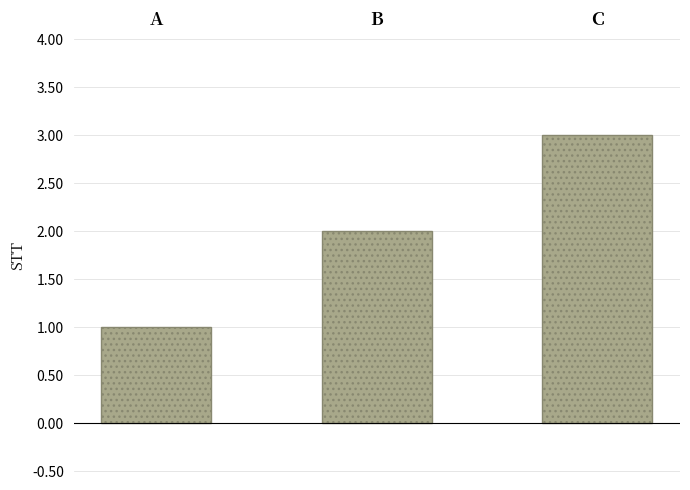

What is the difference between the values at A and B?

1